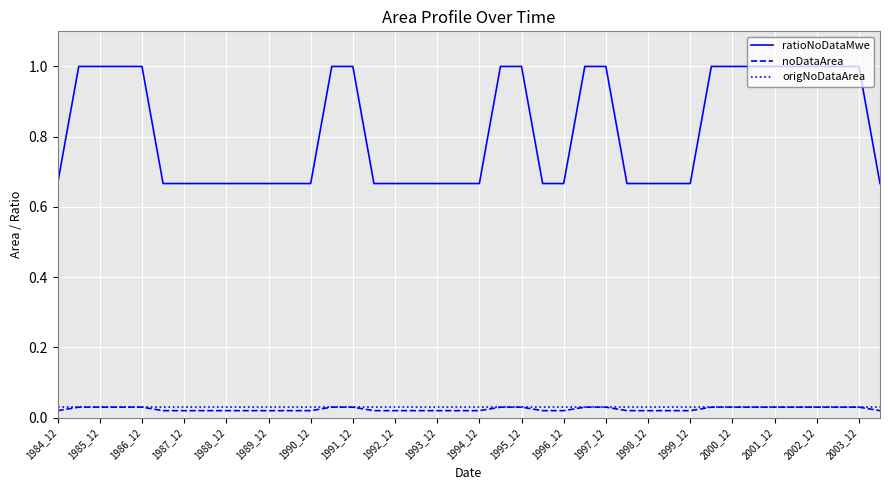

Which series has the largest total across all categories?

ratioNoDataMwe